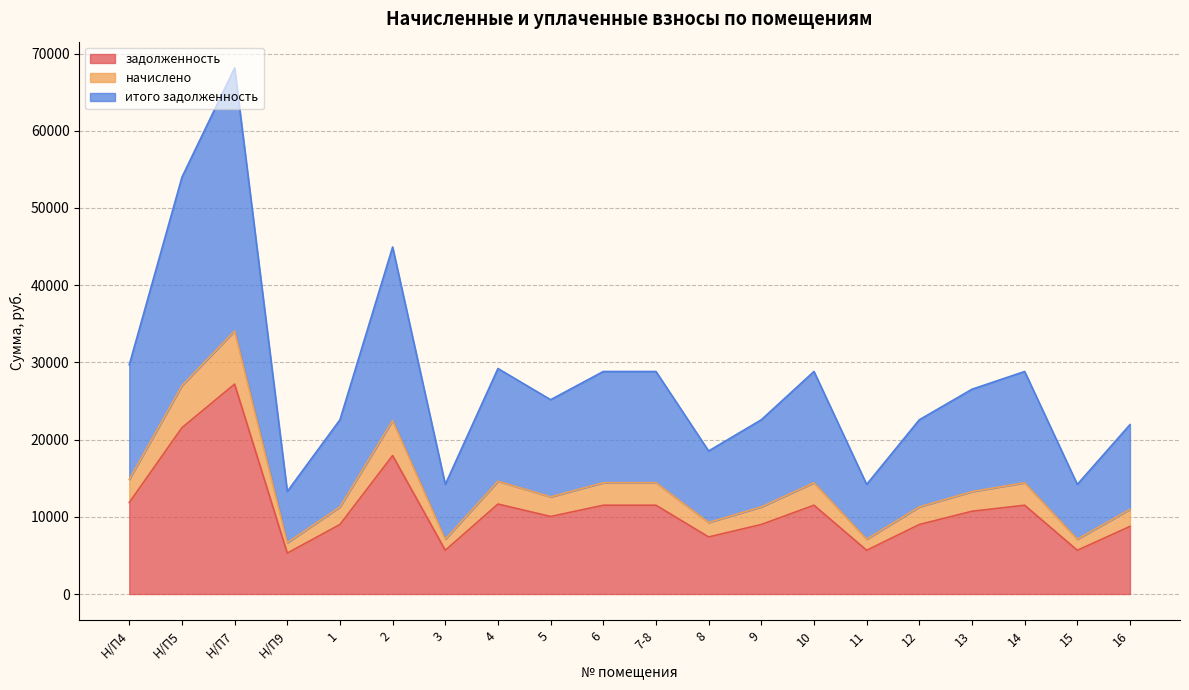

At which category does the chart reach its peak across all series?

Н/П7